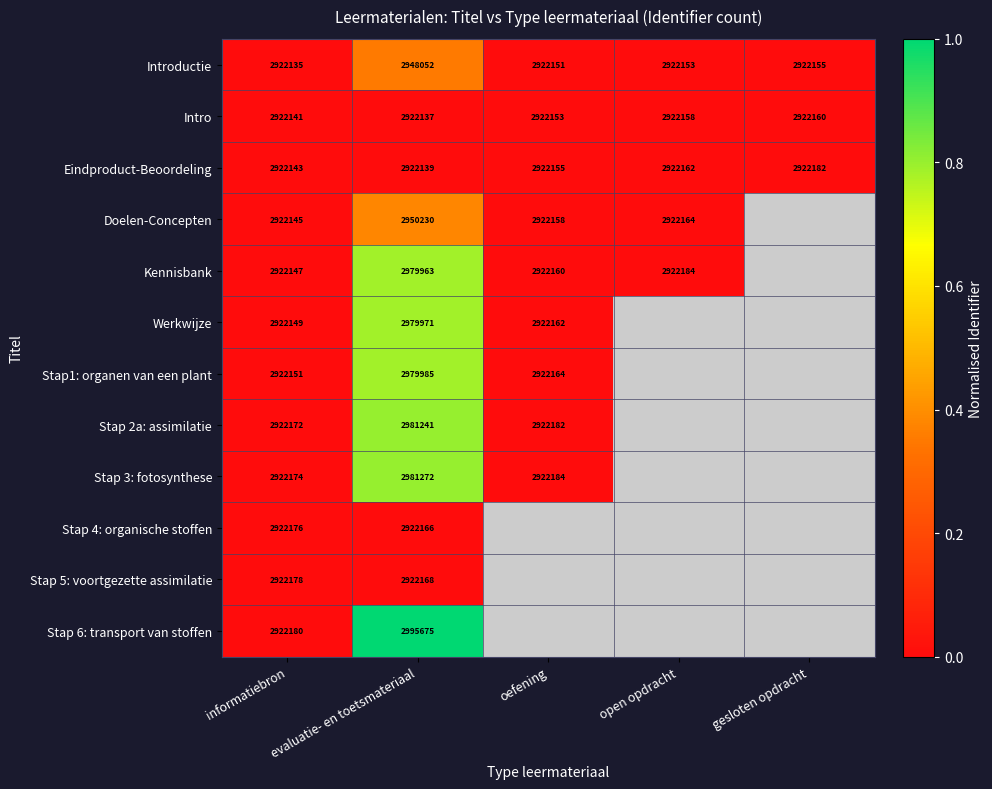

What is the average value of the Introductie series?

2927329.2